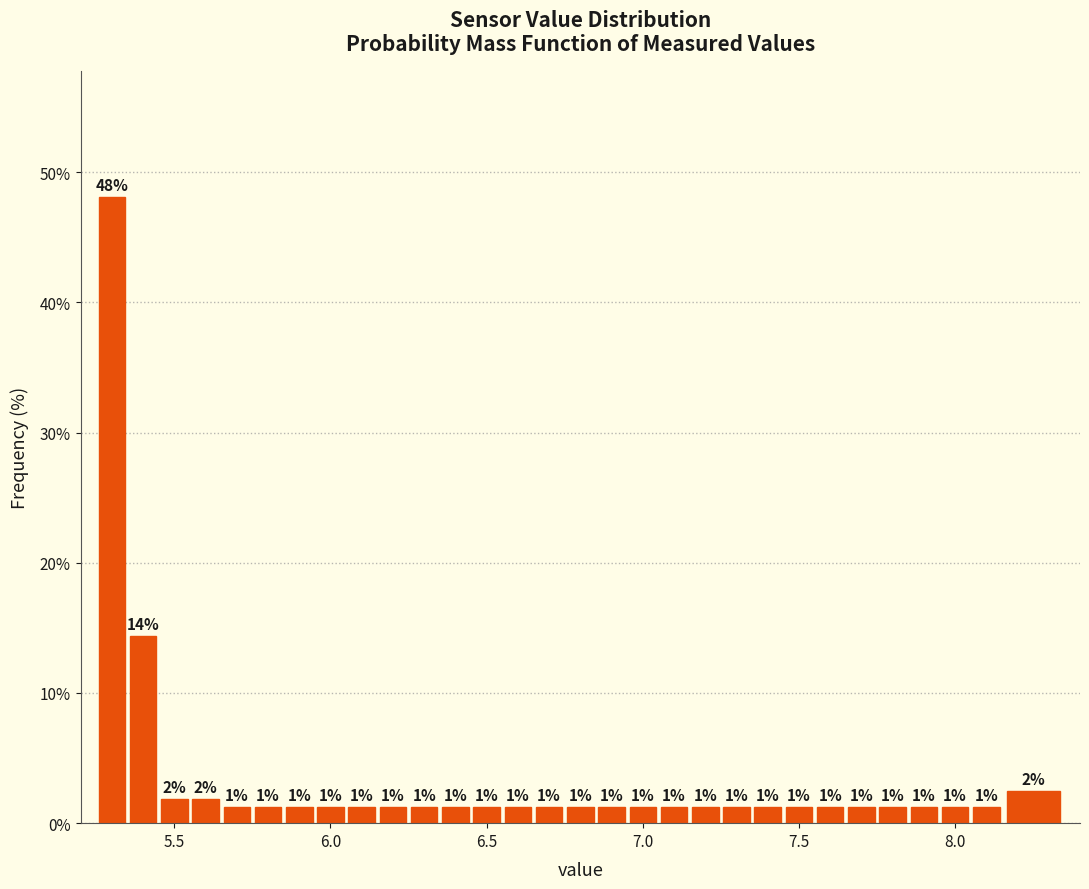

Read against the x-axis, roughly where is the centre of the tallest bar?

5.30